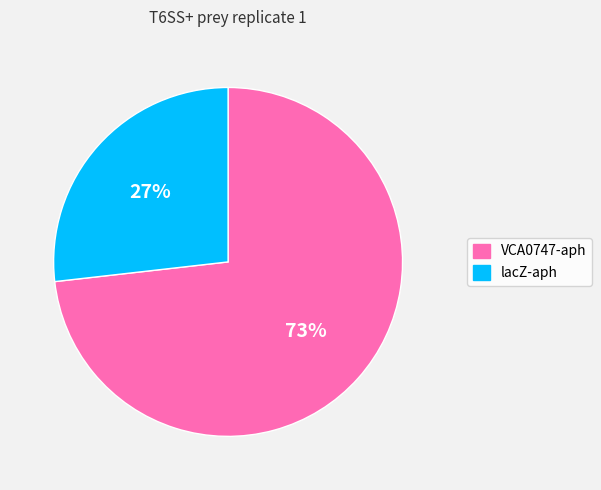

Which slice represents more than half of the pie?

VCA0747-aph